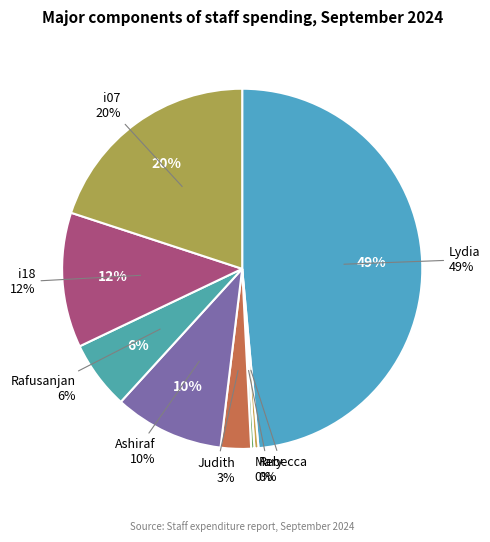

To the nearest percent, what is the difference between the Judith and Mary slice percentages?

2%